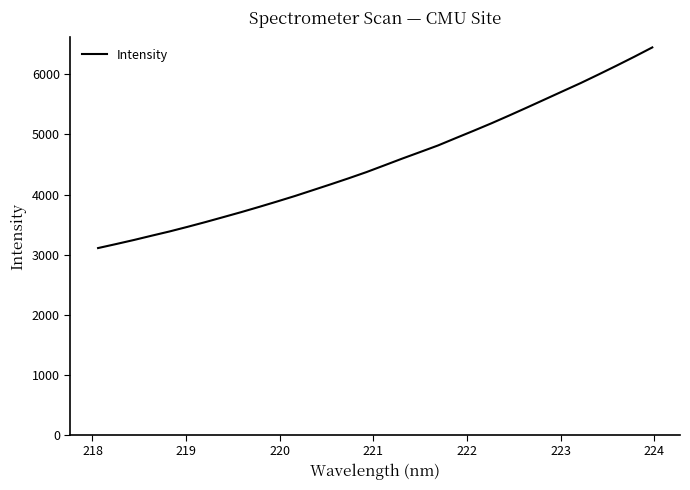

What is the minimum value shown in the chart?

3108.1